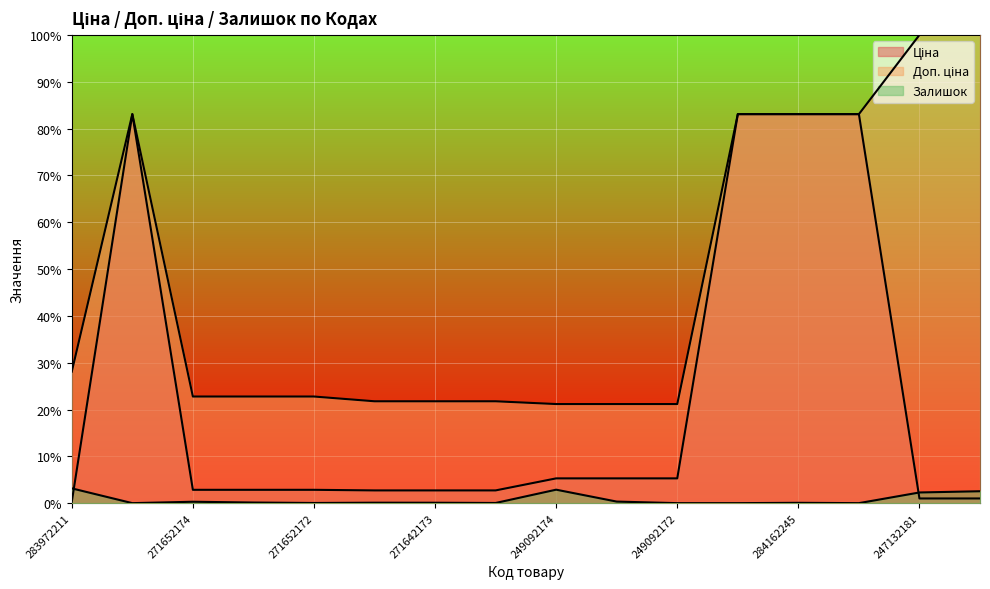

Reading right to left, transcribe all the data shown in this chart.

Ціна: 0.0	0.0	0.8	0.8	0.8	0.1	0.1	0.1	0.0	0.0	0.0	0.0	0.0	0.0	0.8	0.0
Доп. ціна: 1.0	1.0	0.8	0.8	0.8	0.2	0.2	0.2	0.2	0.2	0.2	0.2	0.2	0.2	0.8	0.3
Залишок: 0.0	0.0	0.0	0.0	0.0	0.0	0.0	0.0	0.0	0.0	0.0	0.0	0.0	0.0	0.0	0.0